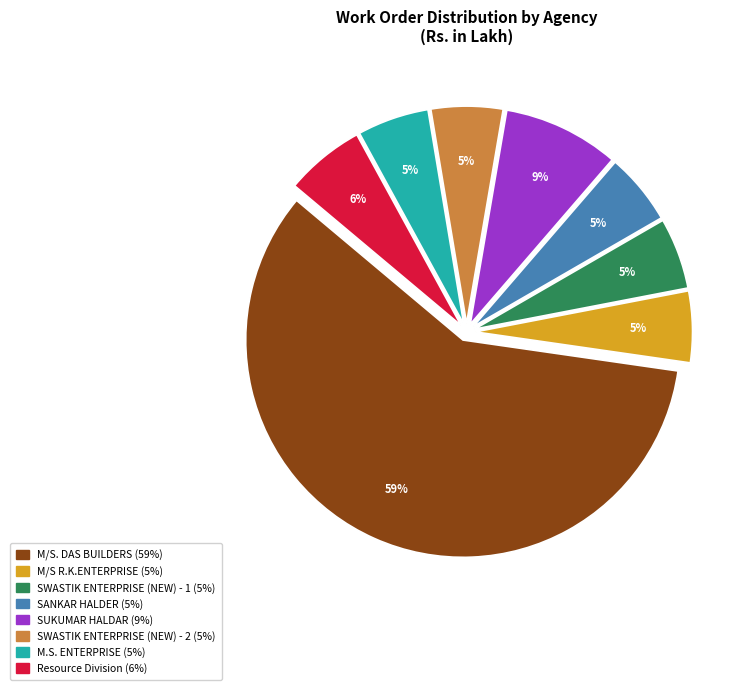

What percentage is the M/S R.K.ENTERPRISE slice, to the nearest percent?

5%